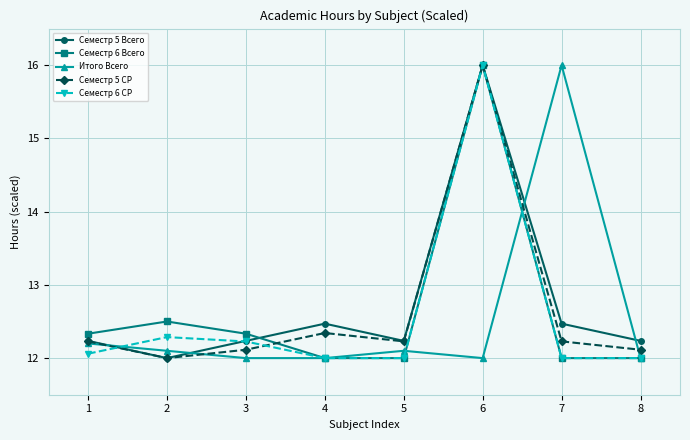

The Семестр 5 Всего series shows 16.8 at 2. True or false?

False